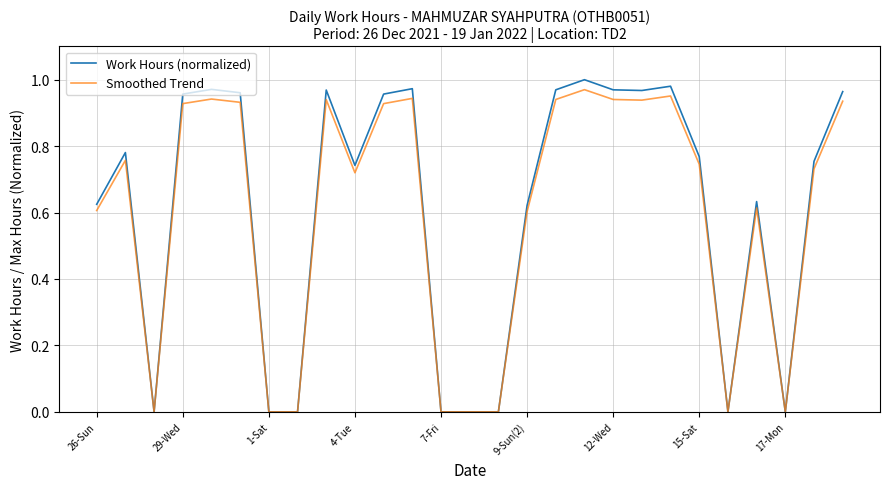

What are all the series names shown in the legend?

Work Hours (normalized), Smoothed Trend